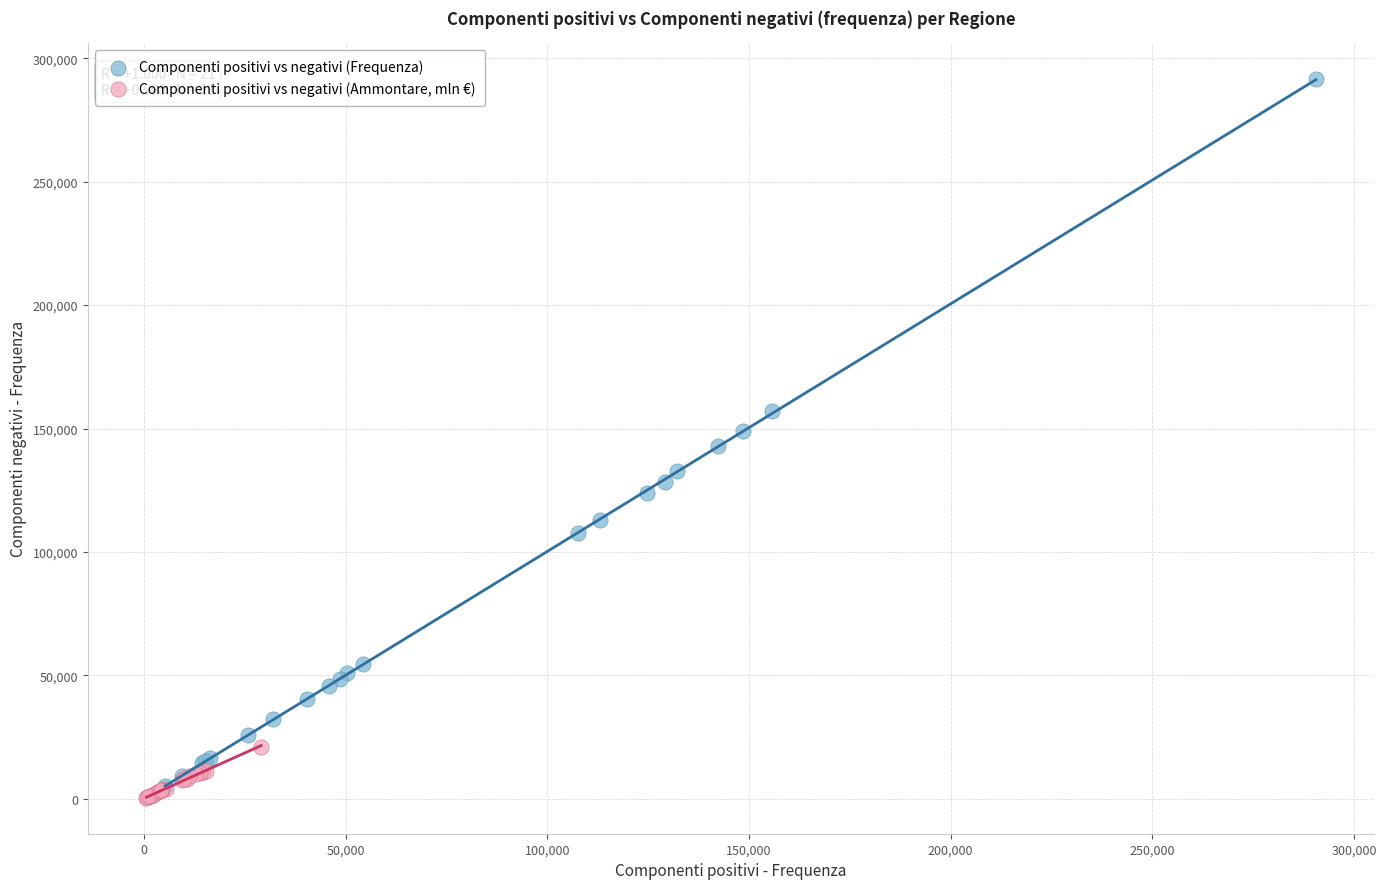

Which series contains the highest Y value?

Componenti positivi vs negativi (Frequenza)